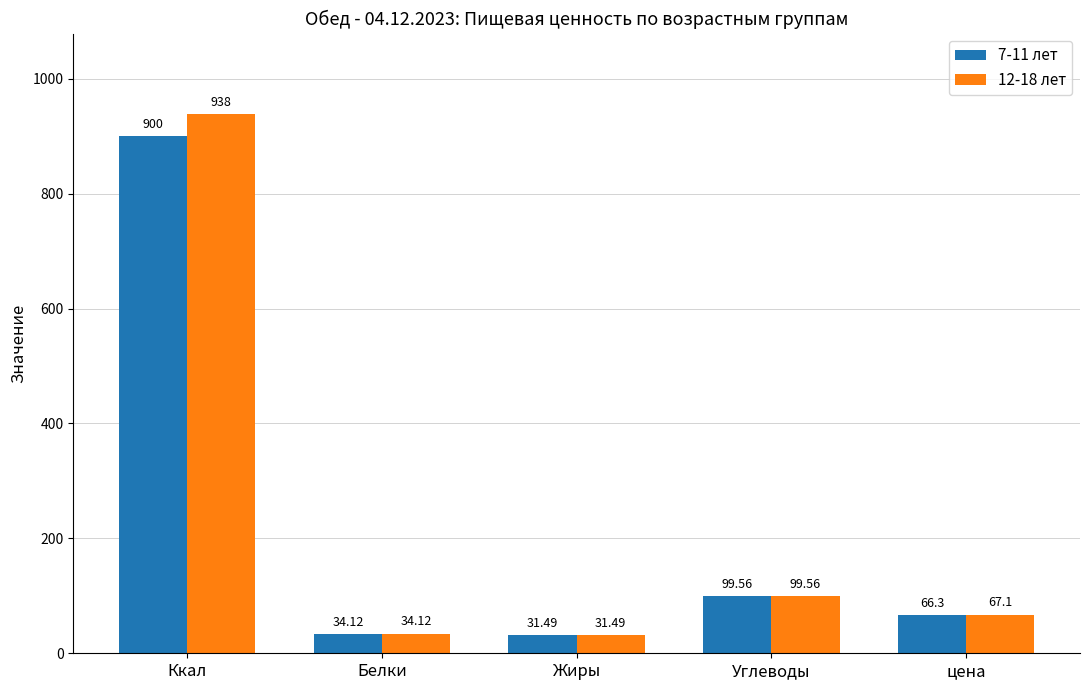

Are the bars grouped side by side (vs. stacked)?

Yes